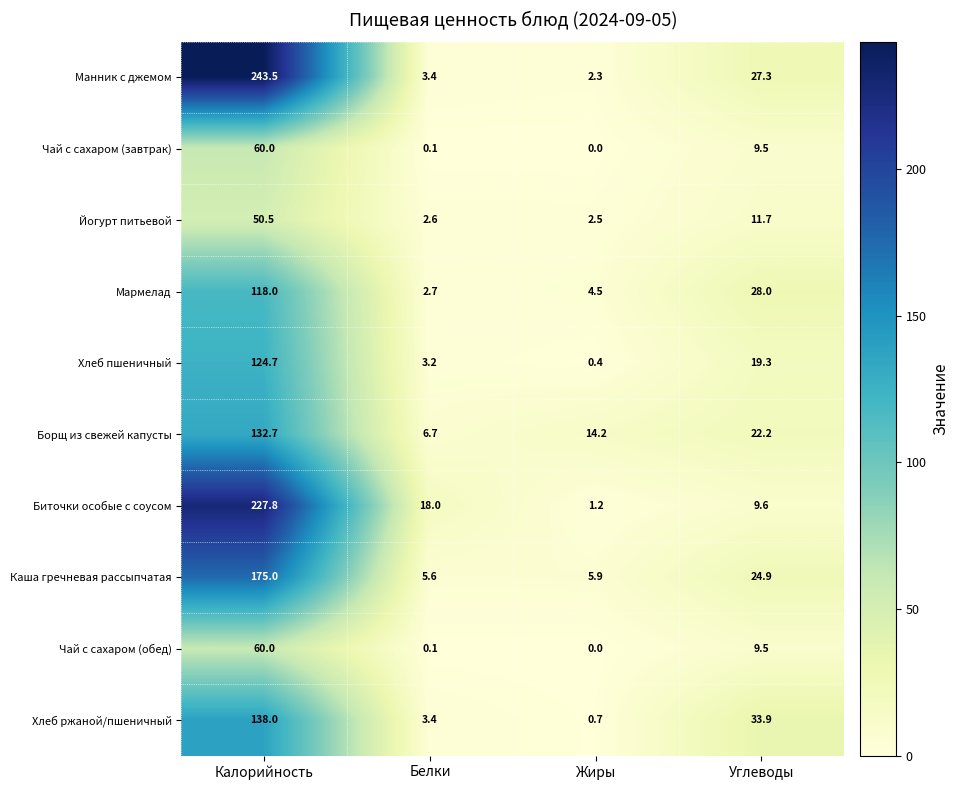

What is the difference between the second highest and minimum values in the Хлеб пшеничный series?

18.9